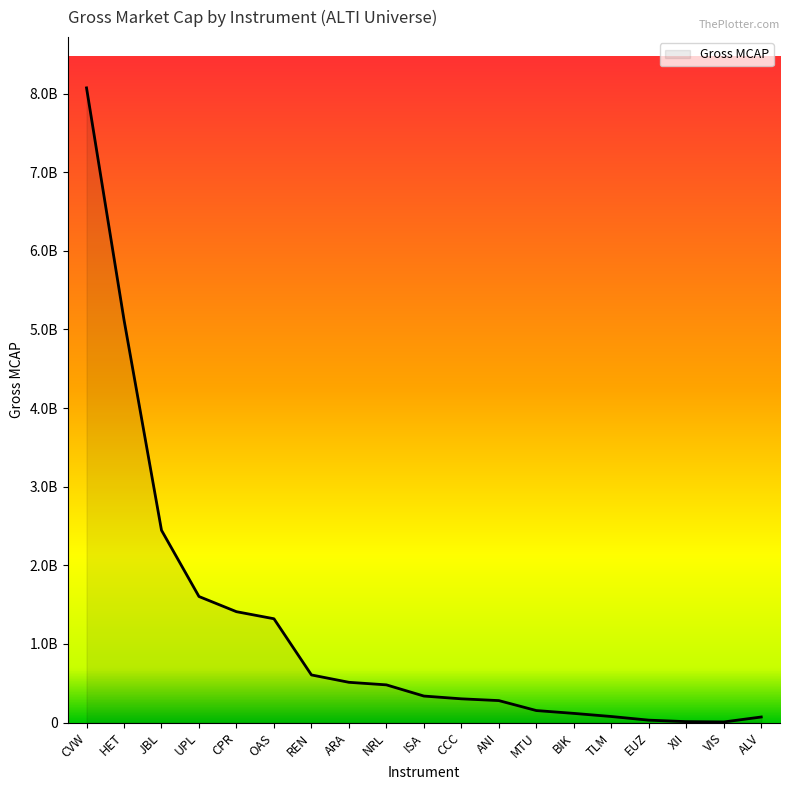

Where does the data first go above 337773334?

CVW